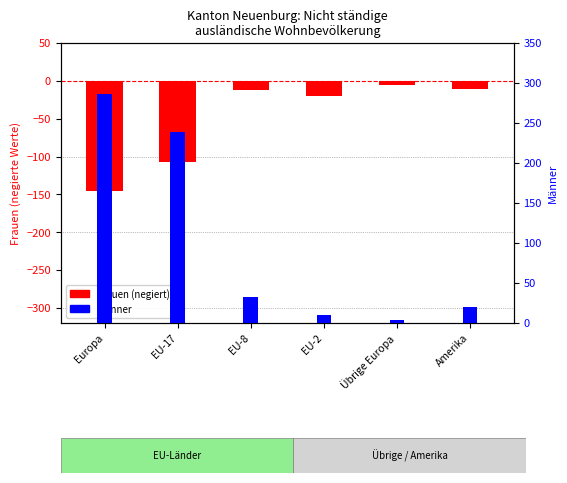

List the series in order of their peak value, lowest first.

Frauen (negativ), Männer